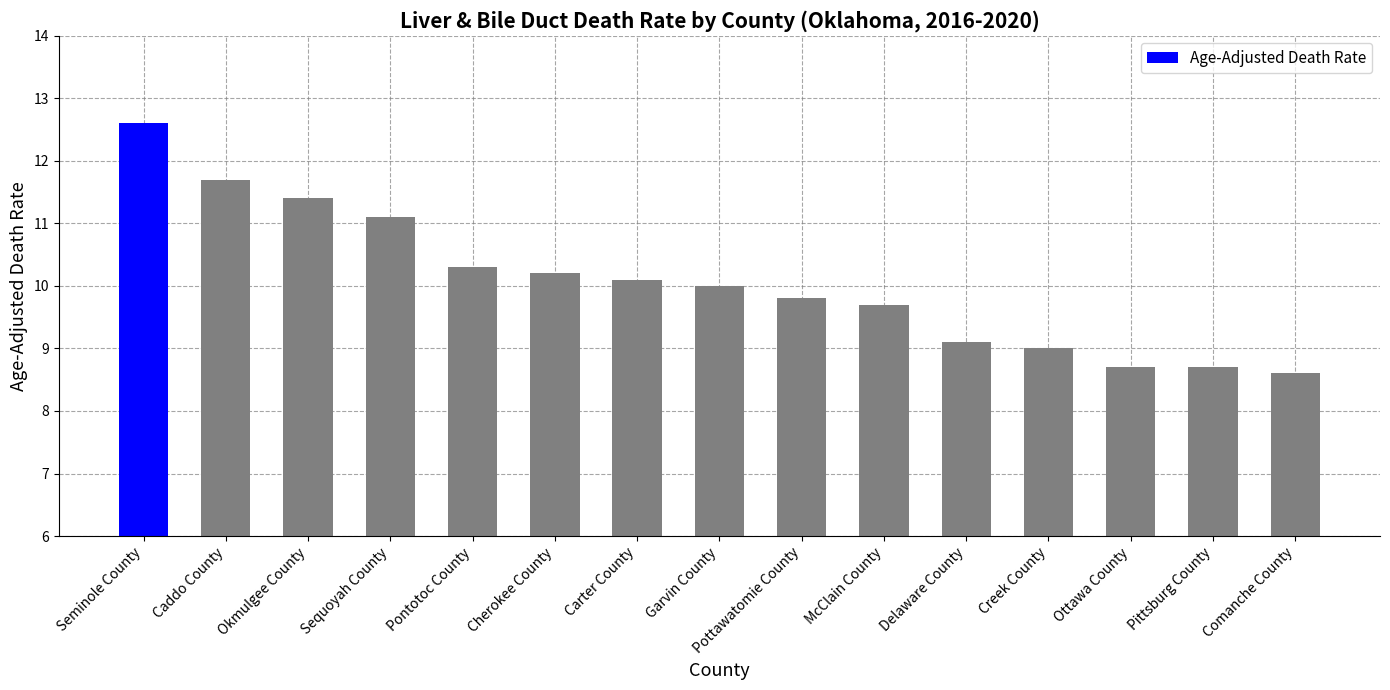

Which label corresponds to the largest value in the chart?

Seminole County